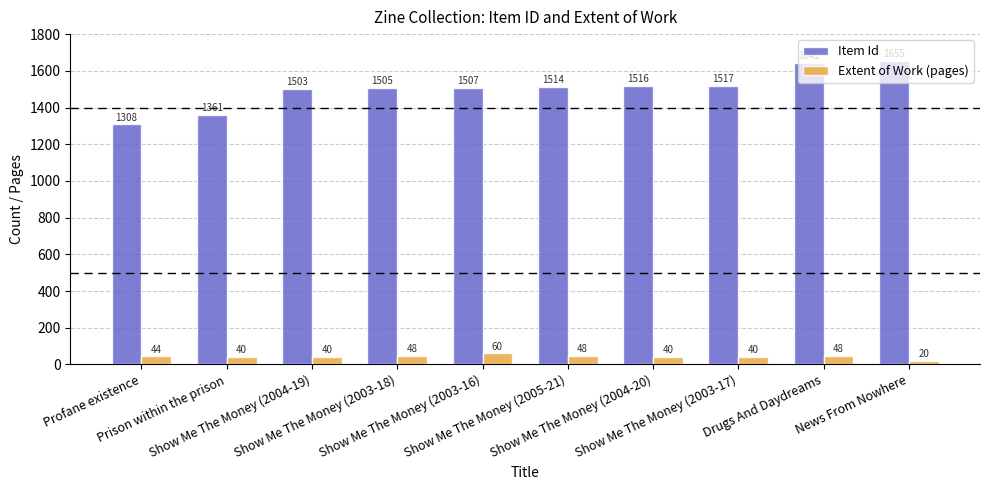

Which category has the lowest value across all series?

News From Nowhere